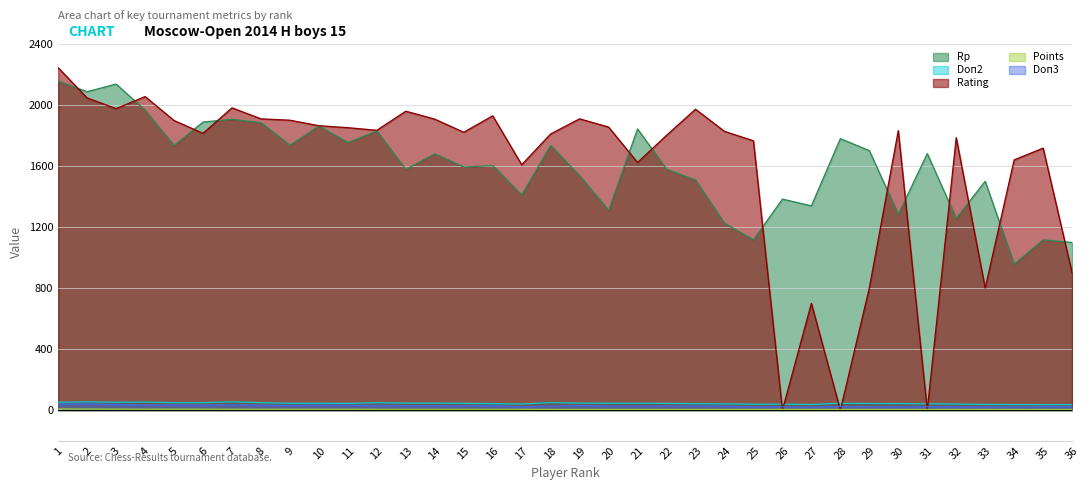

The Doп2 series shows 58.6 at 33. True or false?

False